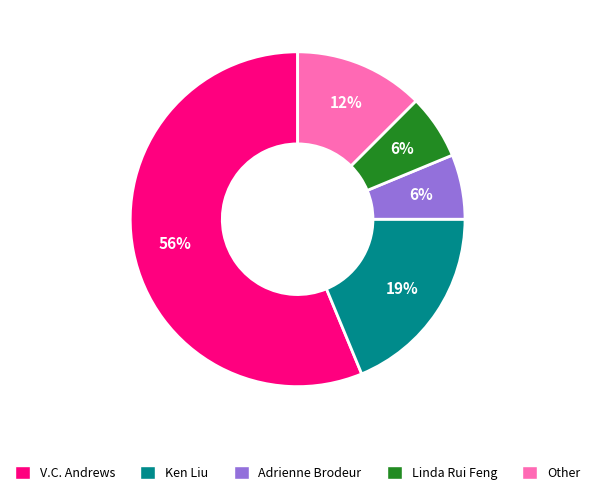

What is the largest slice in the pie chart?

V.C. Andrews